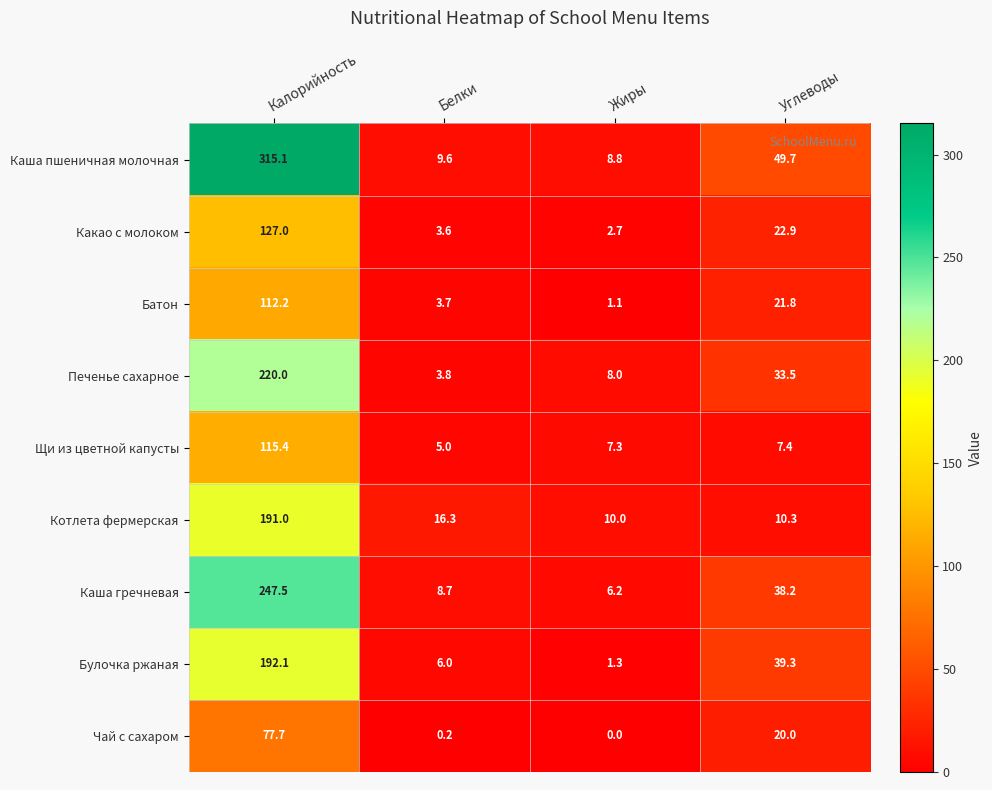

List the labels in order of Каша пшеничная молочная value, smallest first.

Жиры, Белки, Углеводы, Калорийность